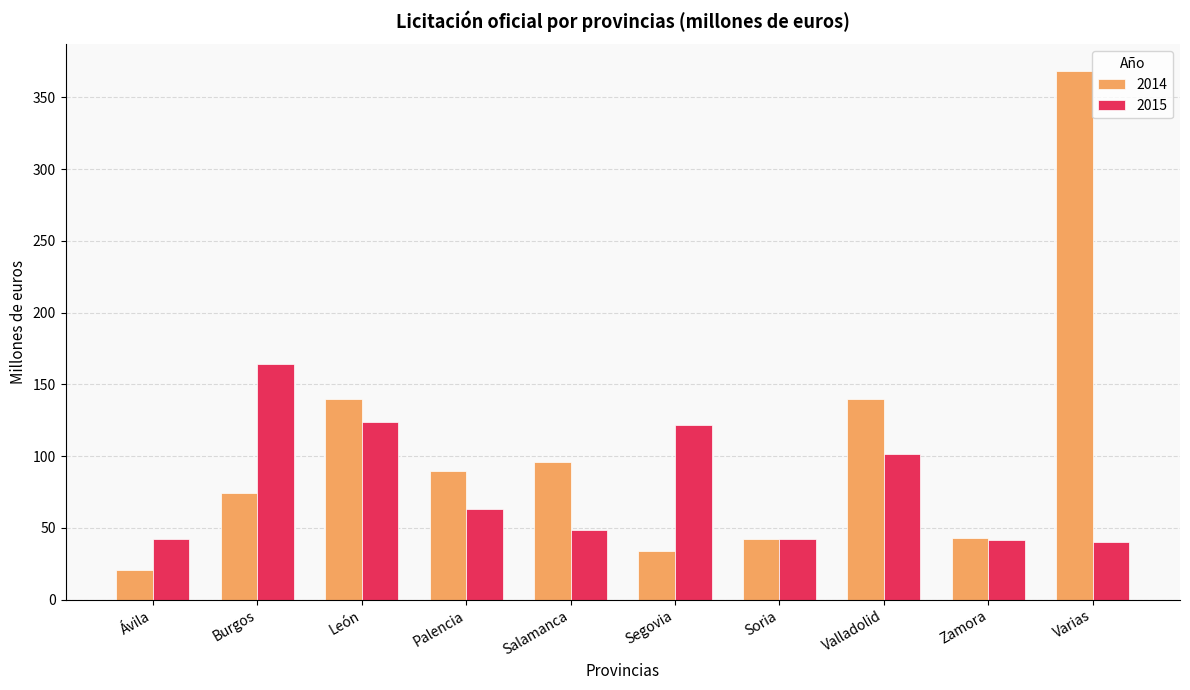

Which series has the widest spread of values?

2014